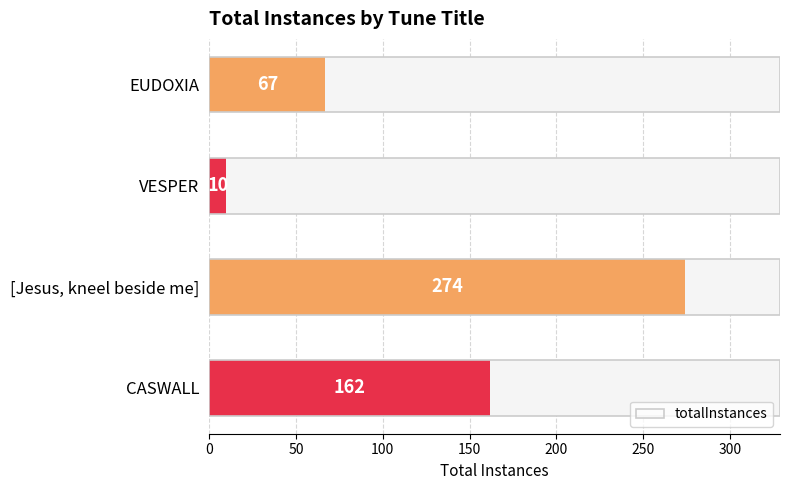

True or false: the data shows 6 at VESPER.

False